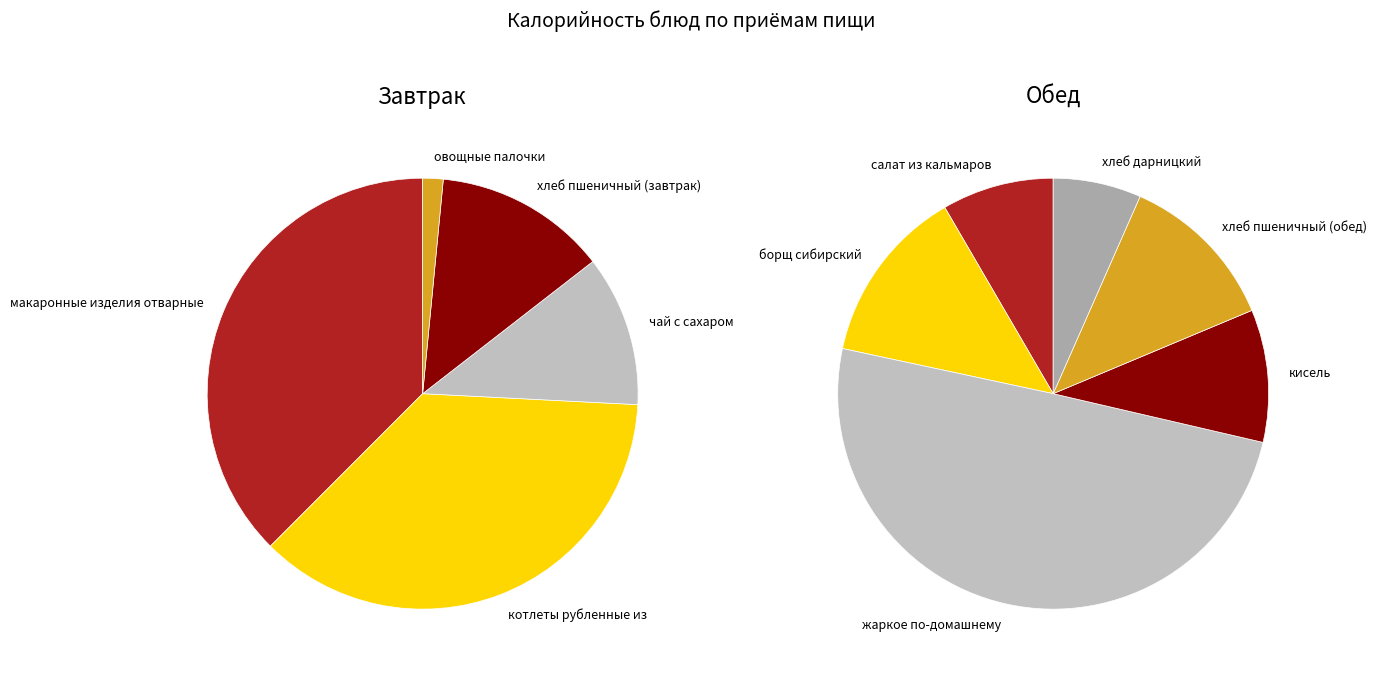

How many segments does this pie chart have?

11